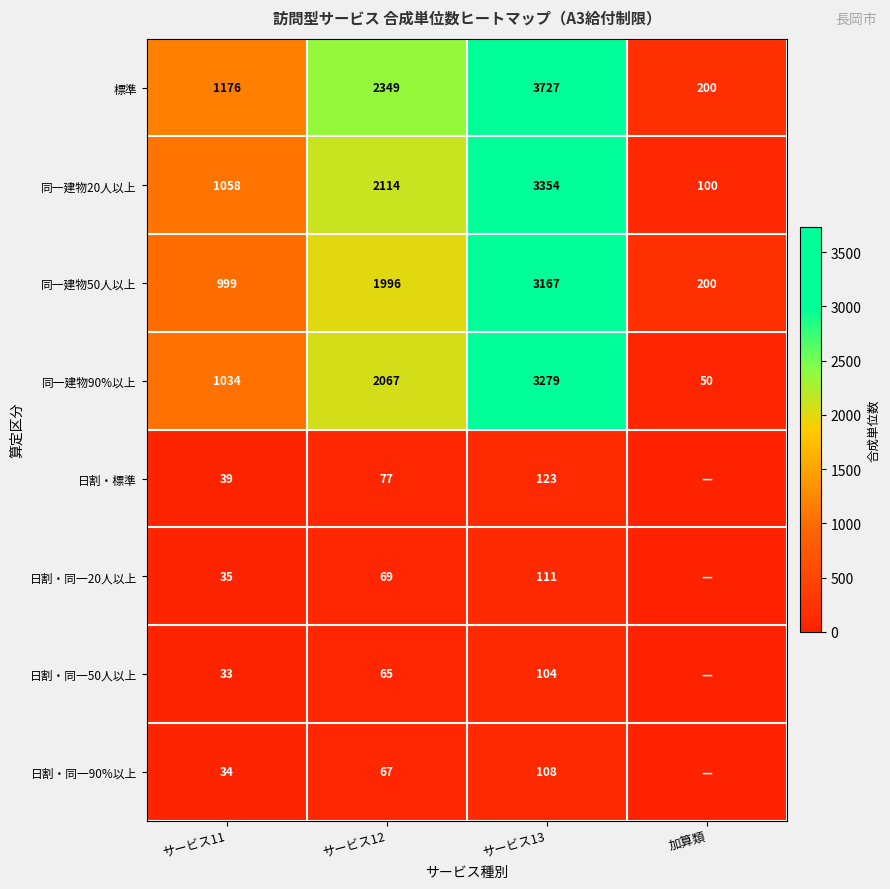

Is the value of 標準 at サービス11 greater than the value of 日割・同一90%以上 at サービス12?

Yes